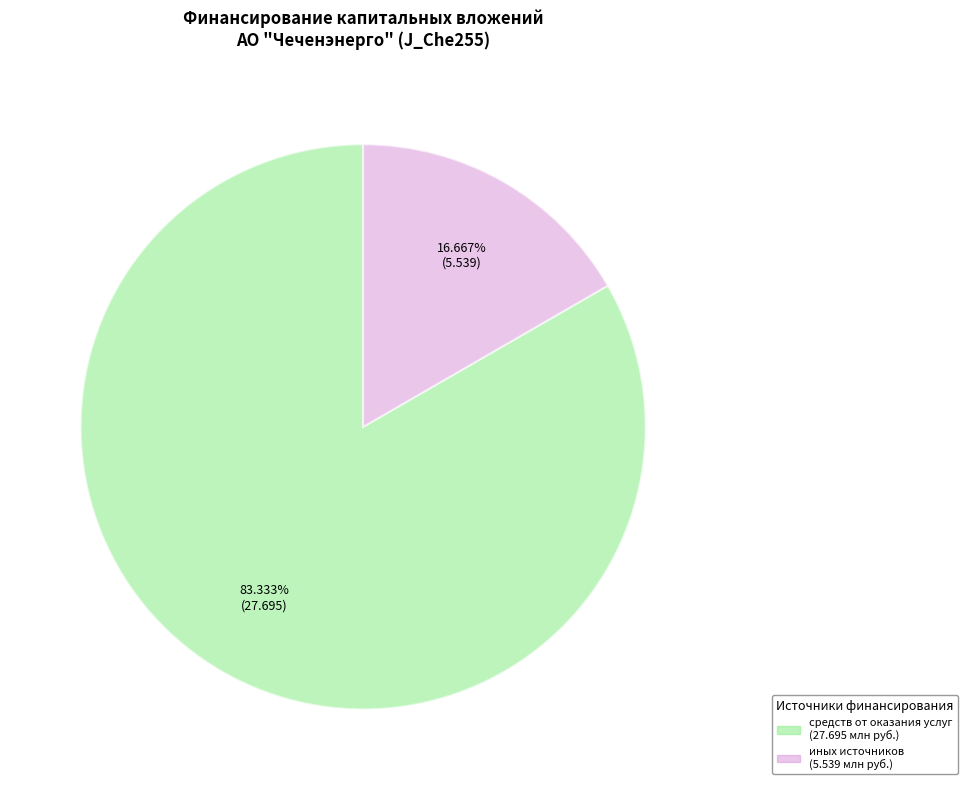

To the nearest percent, what is the difference between the largest and smallest slice percentages?

67%